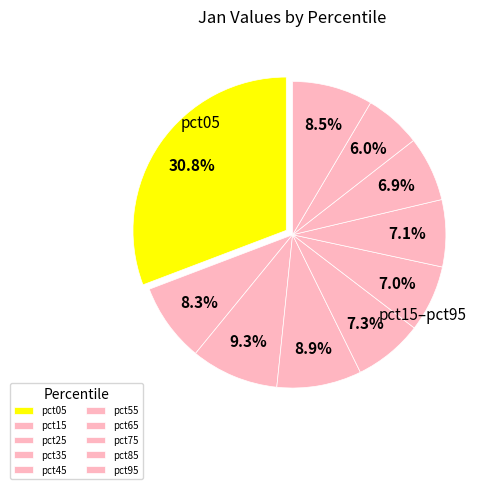

What percentage do pct35 and pct85 together represent?

14.9%